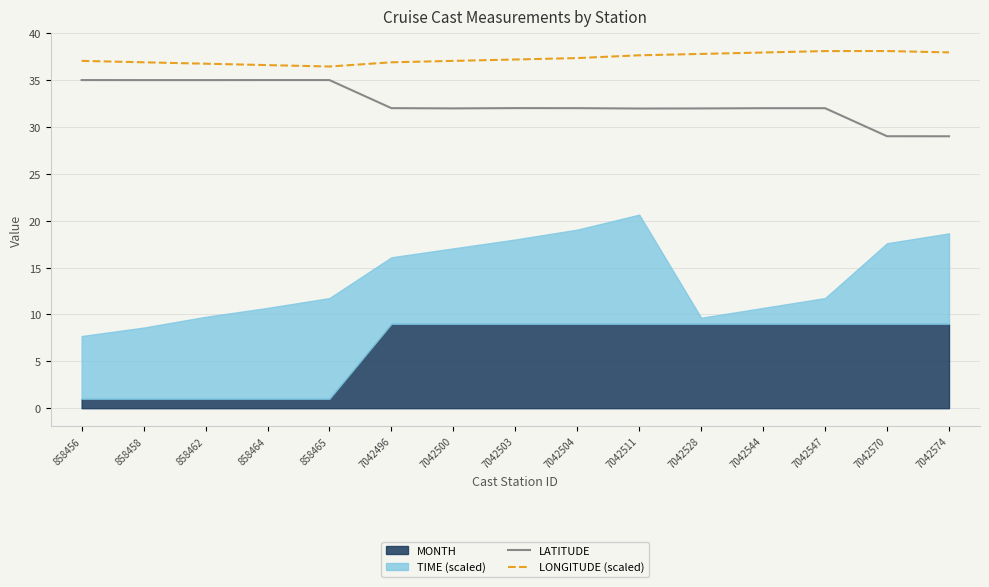

How many values in the LONGITUDE (scaled) series are below 37?

5